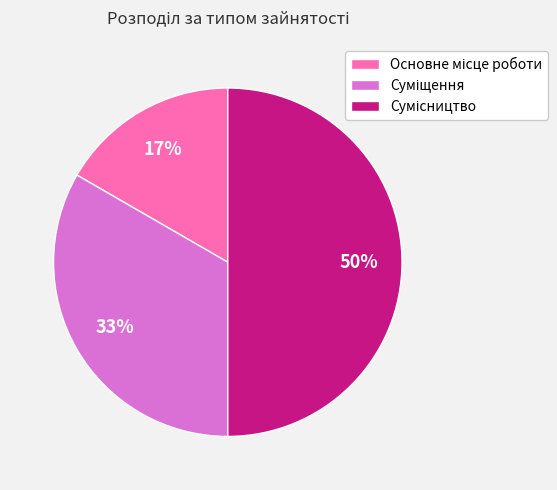

To the nearest percent, what is the average slice percentage?

33%